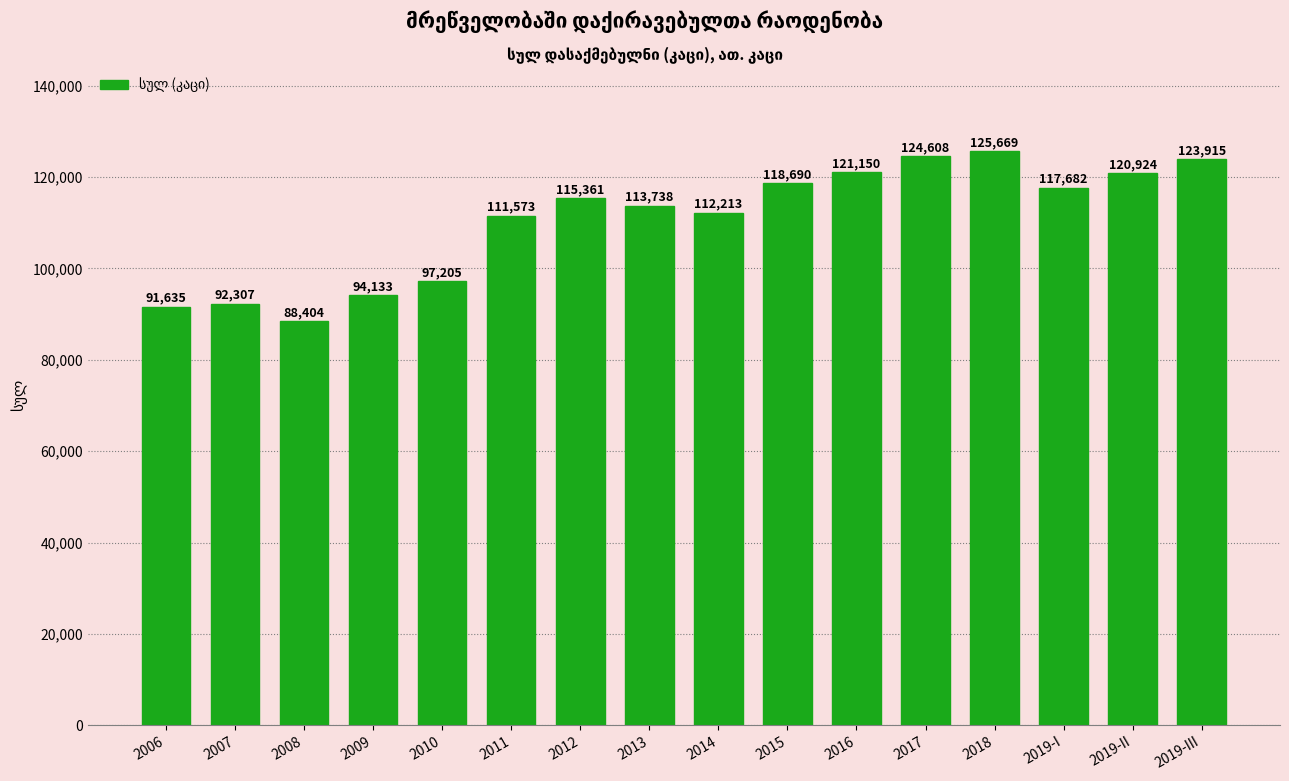

Reading left to right, extract all data points from this chart.

91635	92307	88404	94133	97205	111573	115361	113738	112213	118690	121150	124608	125669	117682	120924	123915